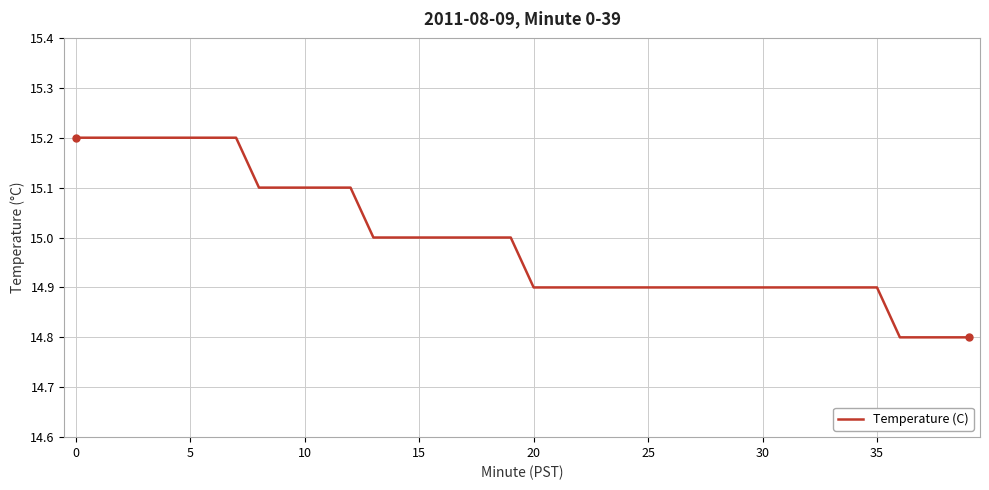

What is the difference between the maximum and minimum values?

0.4